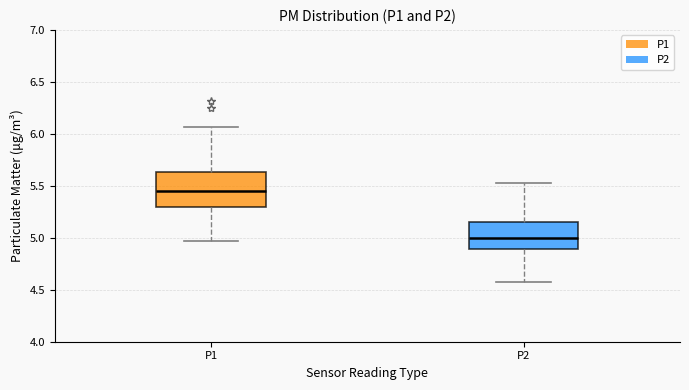

Reading left to right, transcribe this box plot: for each box, give where its median line is, the range the box spans, and where its two whiskers end, as read against the y-axis. The values are not printed on the chart, so give them approximately, as read against the axis.

P1: median 5.45, box 5.30 to 5.65, whiskers 4.95 to 6.05
P2: median 5.00, box 4.90 to 5.15, whiskers 4.55 to 5.55